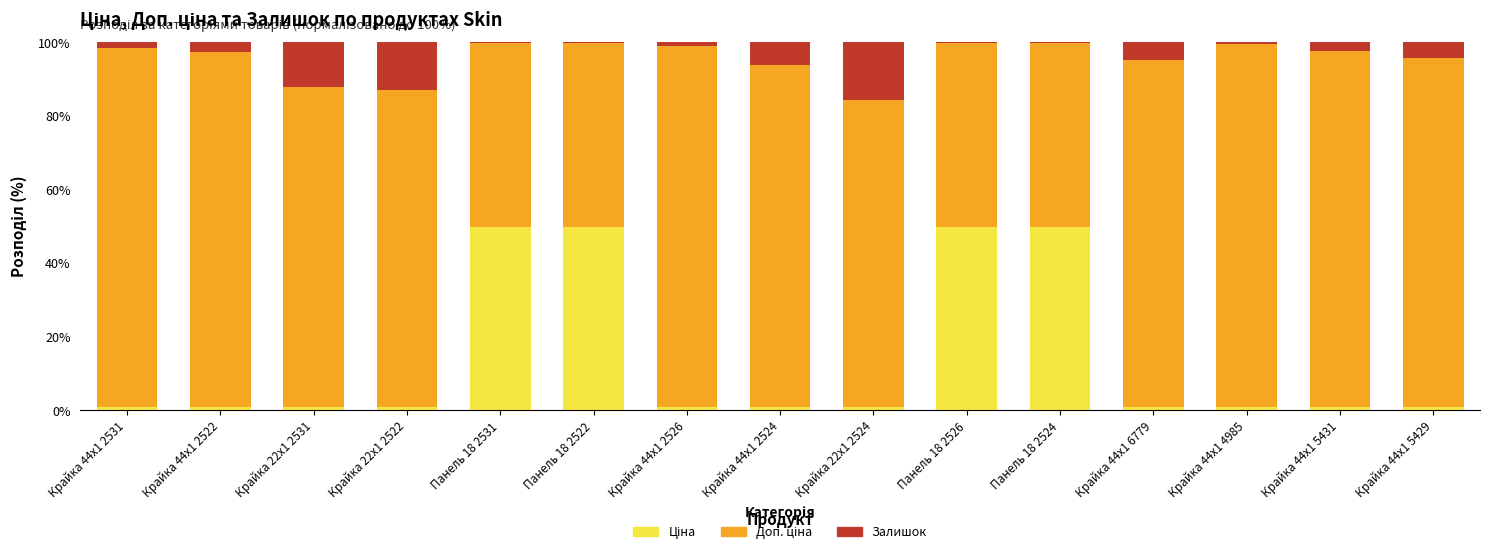

Rank the series at Панель 18 2526 from lowest to highest value.

Залишок, Ціна, Доп. ціна